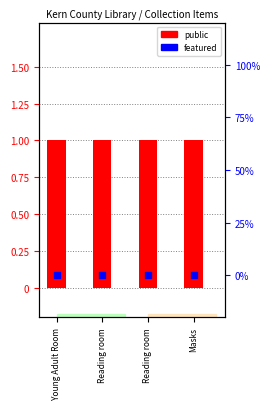

Which series has the largest total across all categories?

public